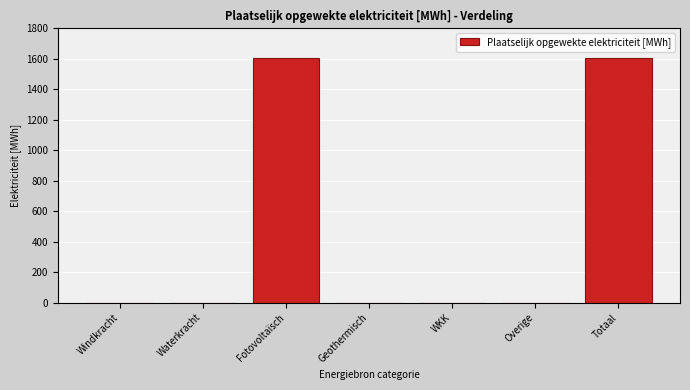

Reading left to right, what are all the values shown in this chart?

Windkracht=0.0	Waterkracht=0.0	Fotovoltaïsch=1602.8	Geothermisch=0.0	WKK=0.0	Overige=0.0	Totaal=1602.8